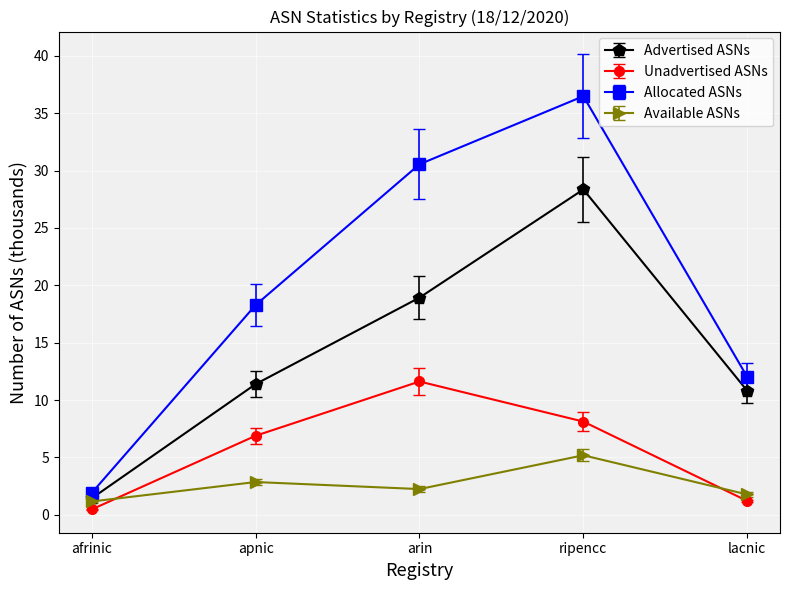

True or false: Unadvertised ASNs has a value of 13.0 at ripencc.

False